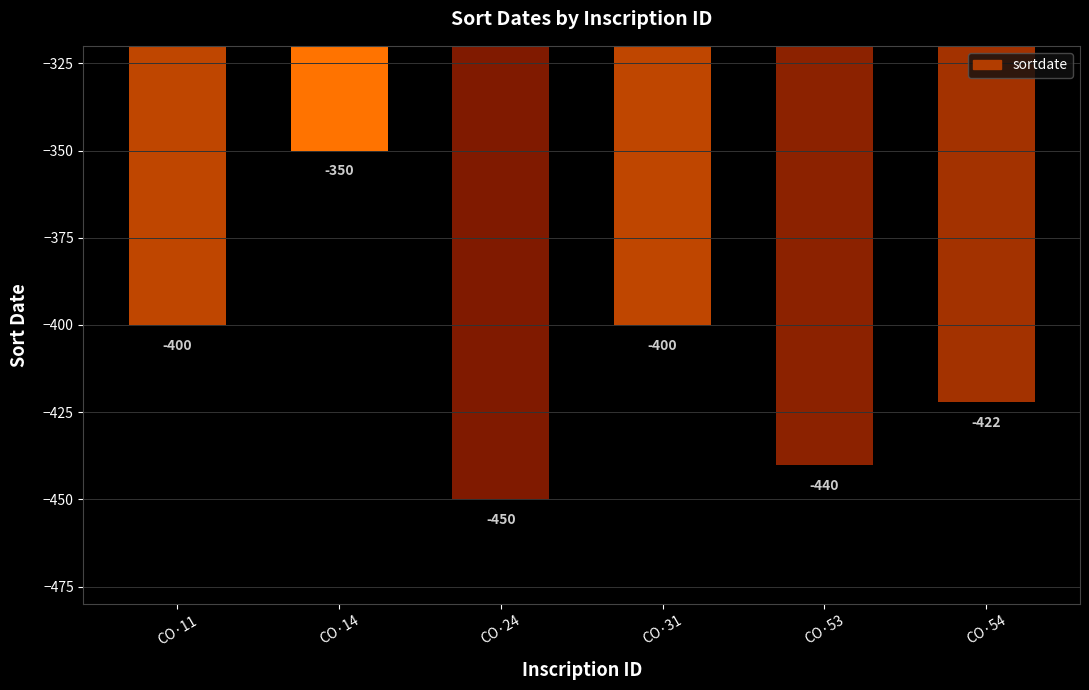

What is the value of the 2nd bar from the left?

-350